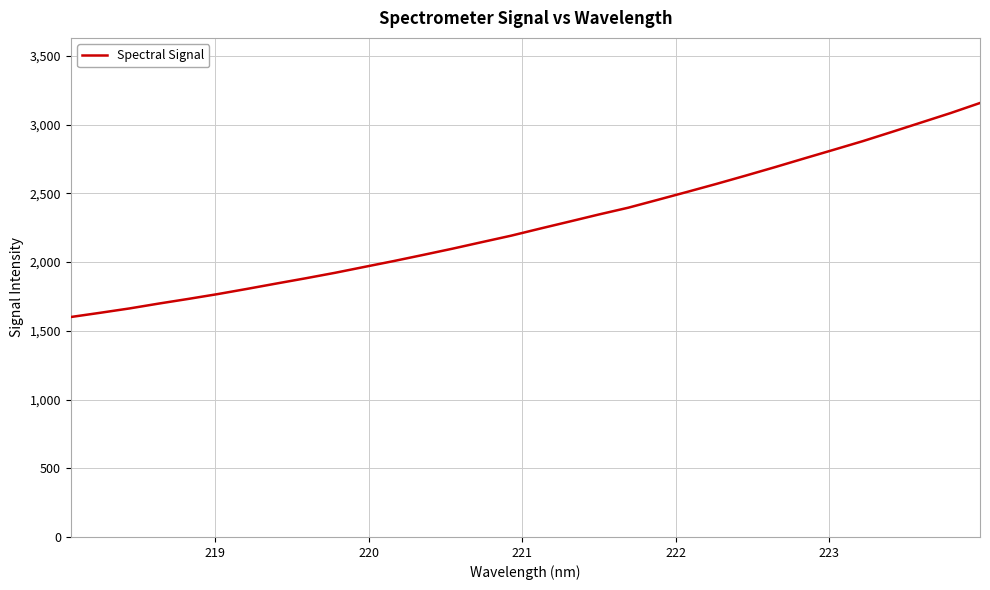

Does the chart display data point markers on the line(s)?

No